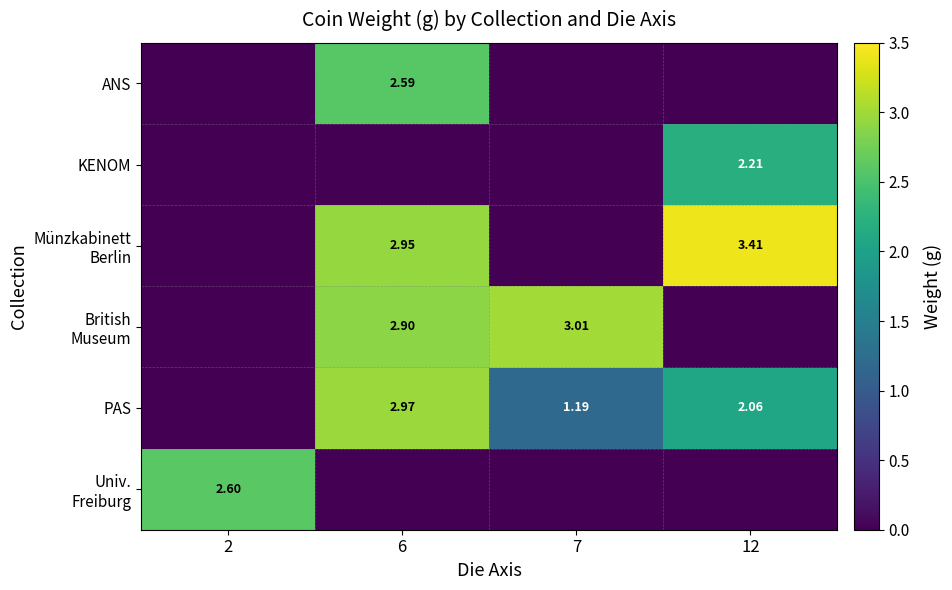

Is the value of ANS at 6 greater than the value of PAS at 7?

Yes